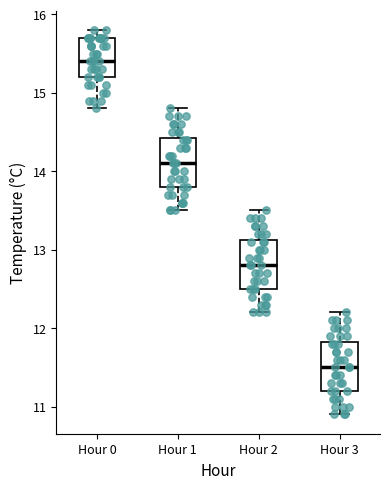

Reading left to right, transcribe this box plot: for each box, give where its median line is, the range the box spans, and where its two whiskers end, as read against the y-axis. The values are not printed on the chart, so give them approximately, as read against the axis.

Hour 0: median 15.4, box 15.2 to 15.7, whiskers 14.8 to 15.8
Hour 1: median 14.1, box 13.8 to 14.4, whiskers 13.5 to 14.8
Hour 2: median 12.8, box 12.5 to 13.1, whiskers 12.2 to 13.5
Hour 3: median 11.5, box 11.2 to 11.8, whiskers 10.9 to 12.2